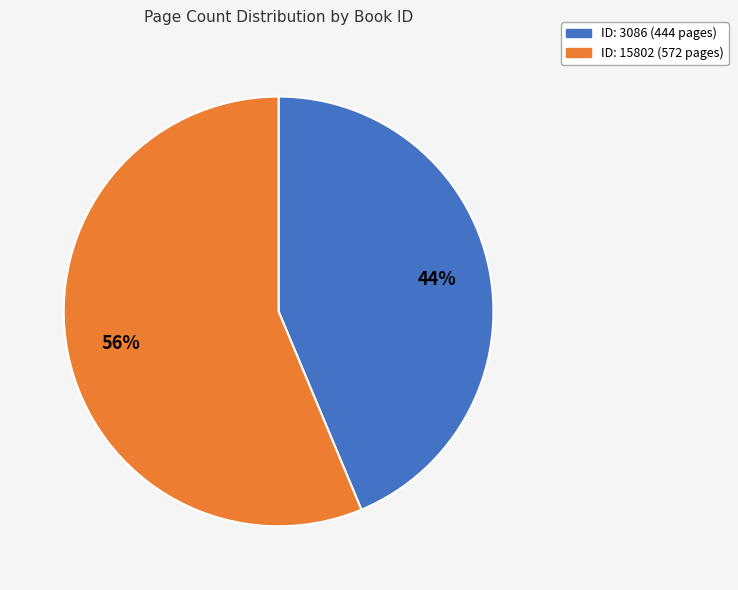

To the nearest percent, what is the average slice percentage?

50%